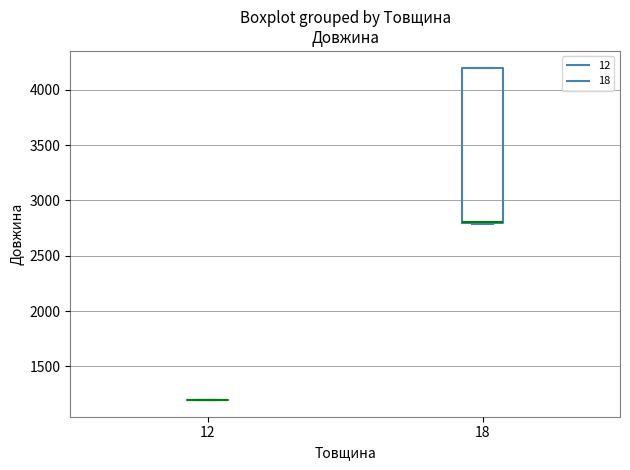

Which box is the tallest, from its lower edge to its upper edge?

18